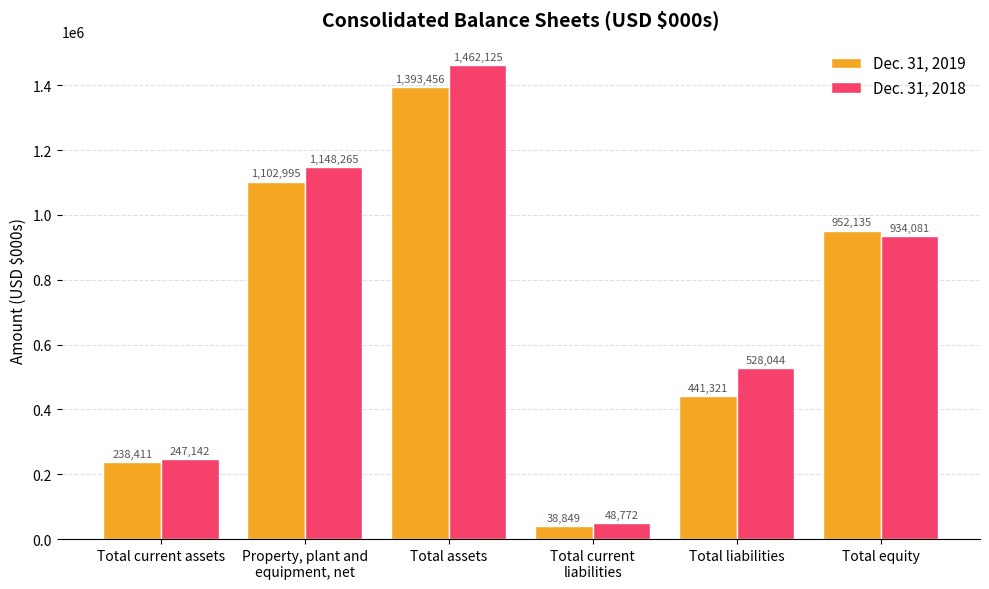

How many values in the Dec. 31, 2019 series are below 952135?

3